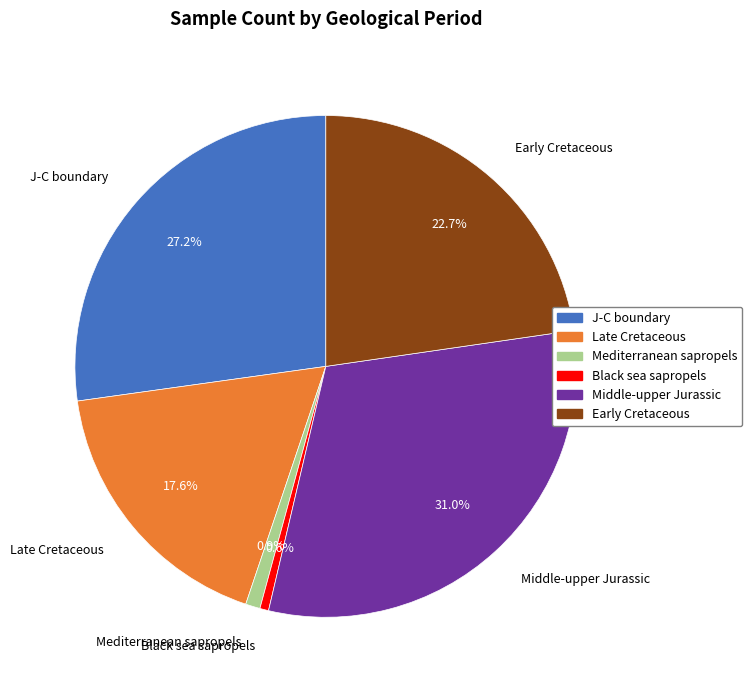

To the nearest percent, what is the difference between the largest and smallest slice percentages?

30%